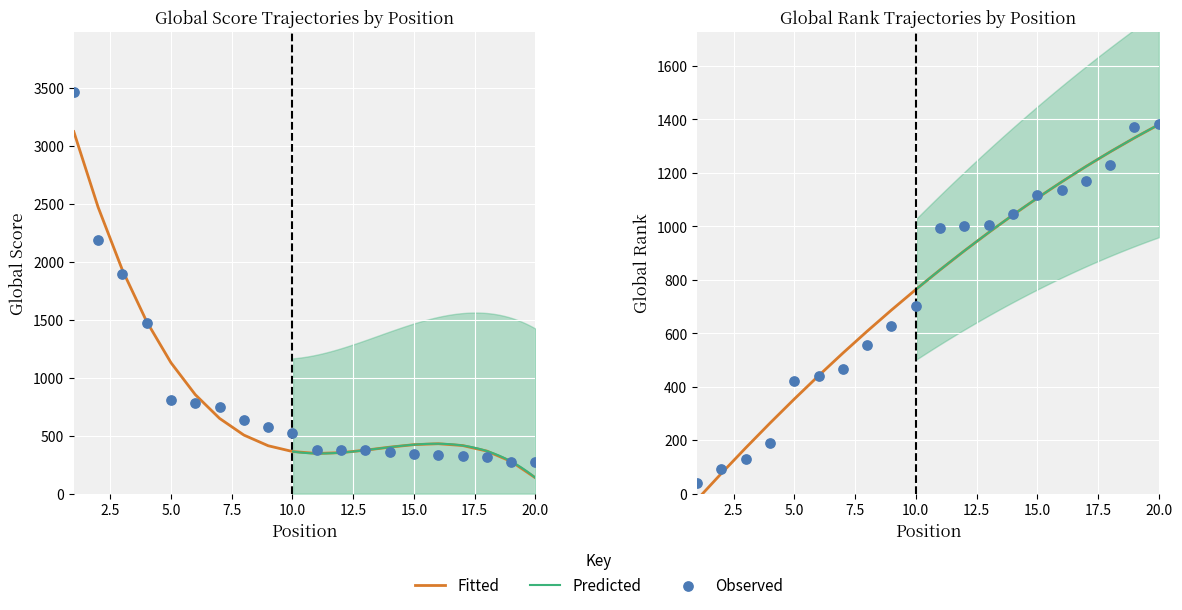

Which series has the largest Y range (max minus min)?

Global Score